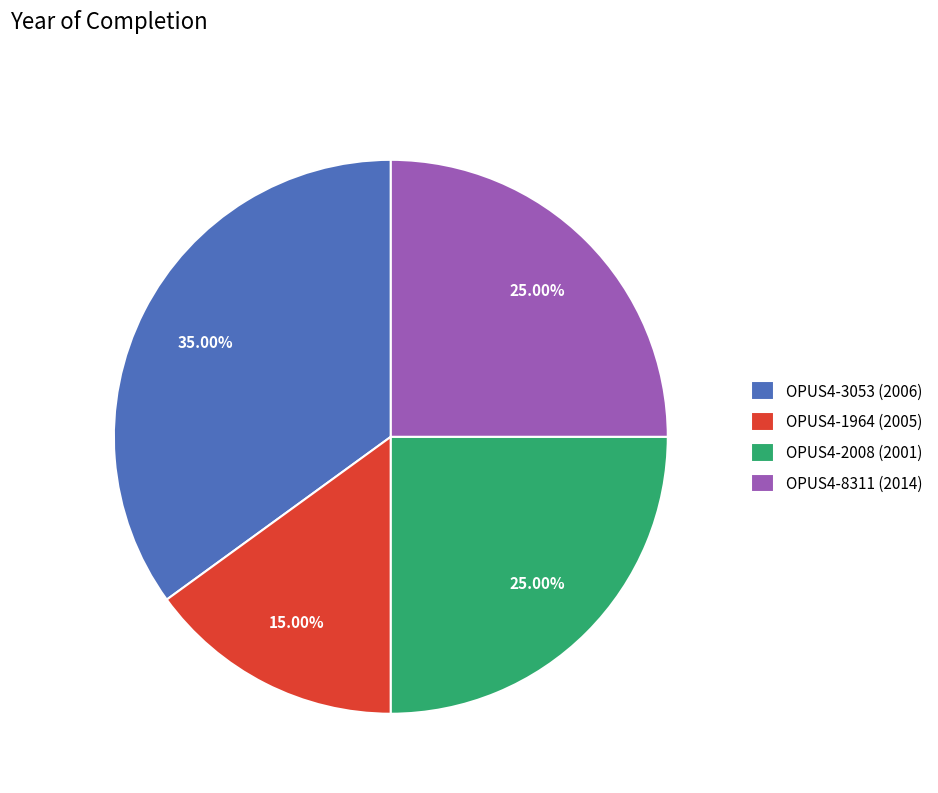

True or false: OPUS4-8311 accounts for 25% of the total.

True